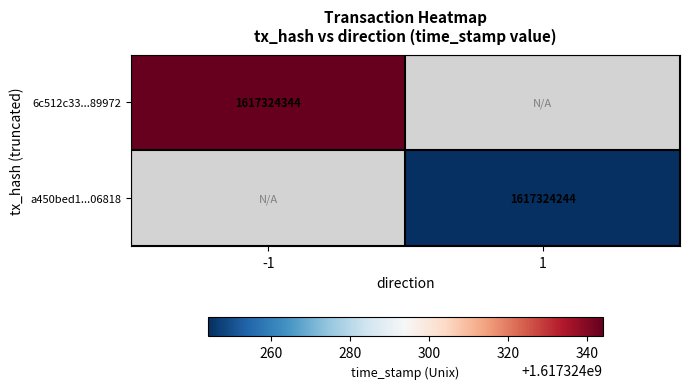

What is the sum of the 6c512c33f886ae2c571d98f99a1dc1aeee89972 values at direction=-1 and direction=1?

1617324344